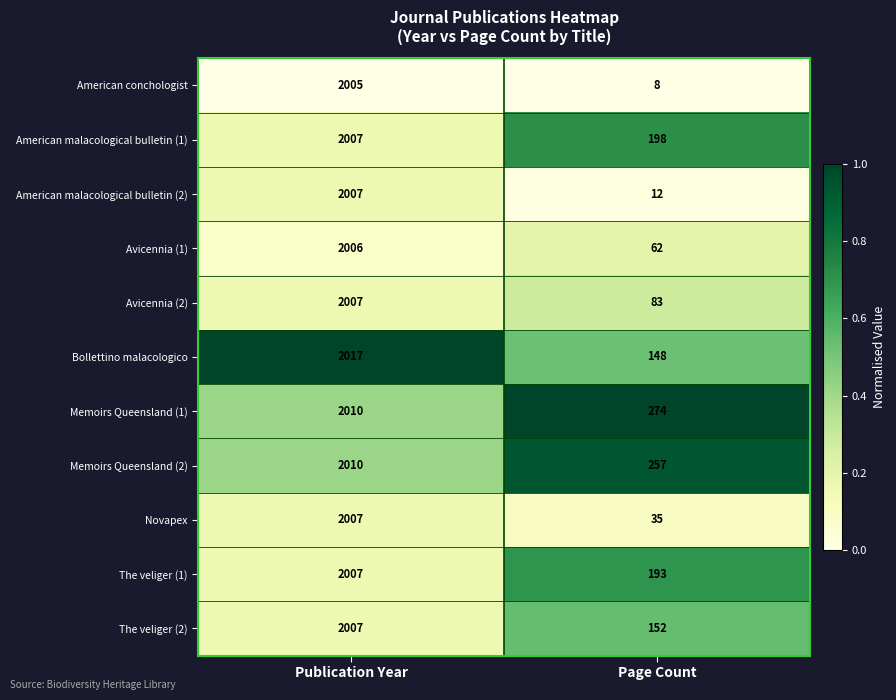

True or false: The veliger (2) has a value of 2805 at Publication Year.

False